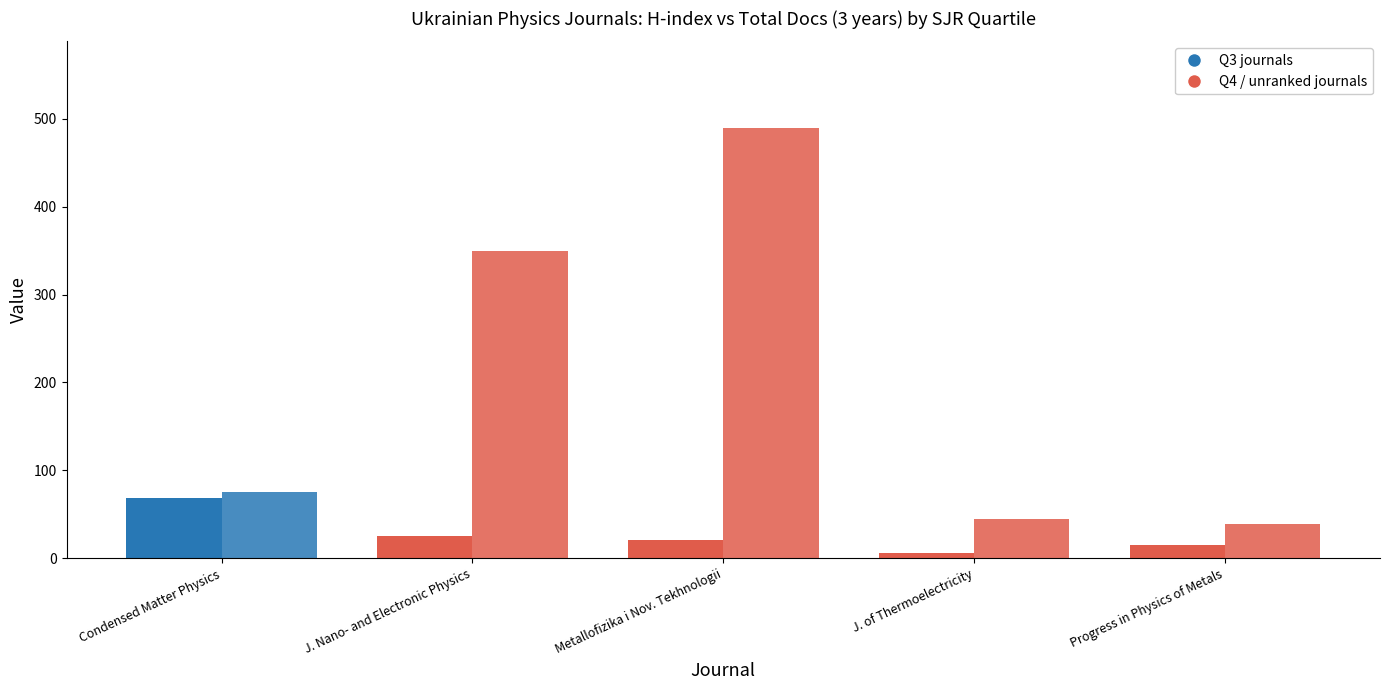

How many series are shown in this chart?

2